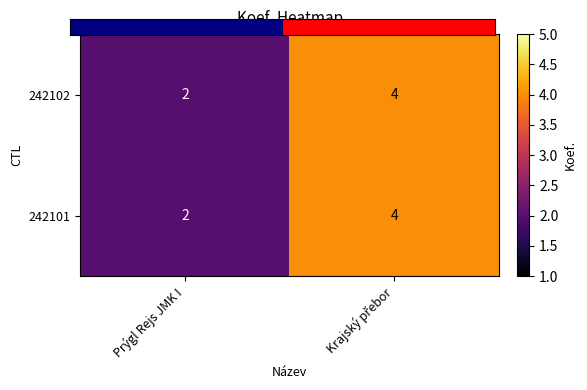

Reading right to left, list all the values displayed in this chart.

242102: 4	2
242101: 4	2